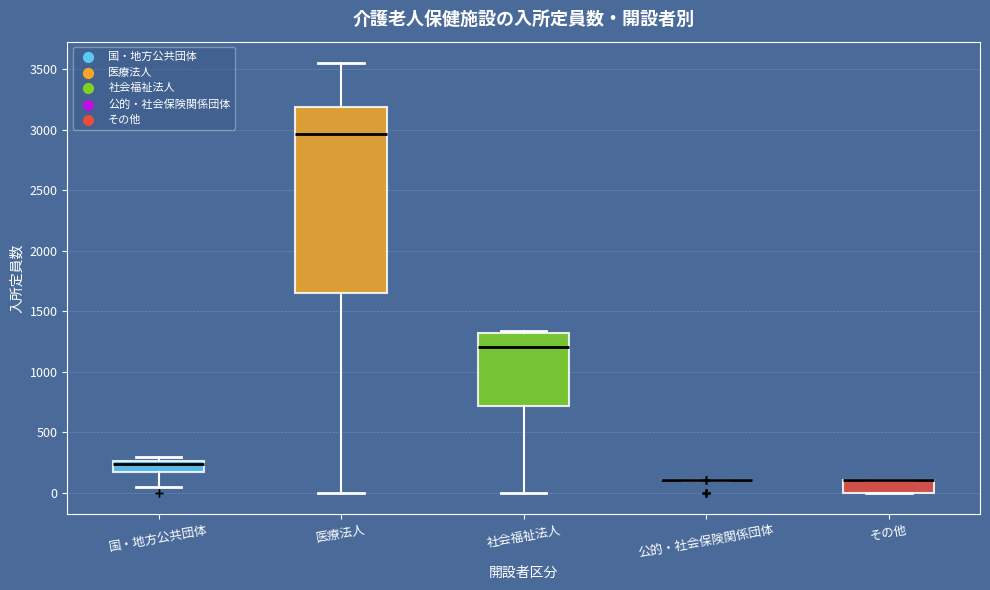

Which box is the tallest, from its lower edge to its upper edge?

医療法人